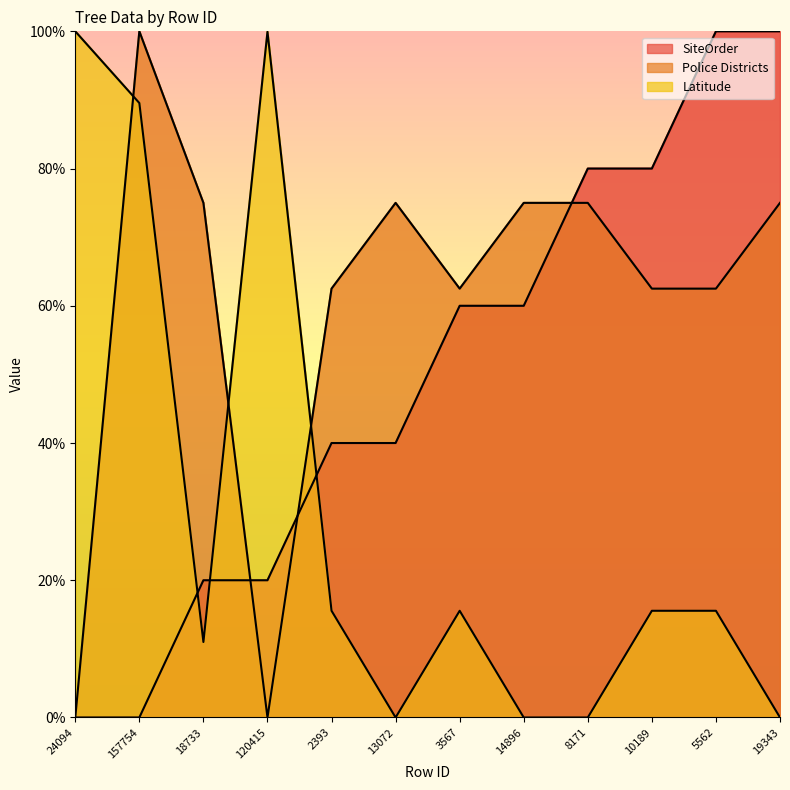

Which series has the widest spread of values?

SiteOrder